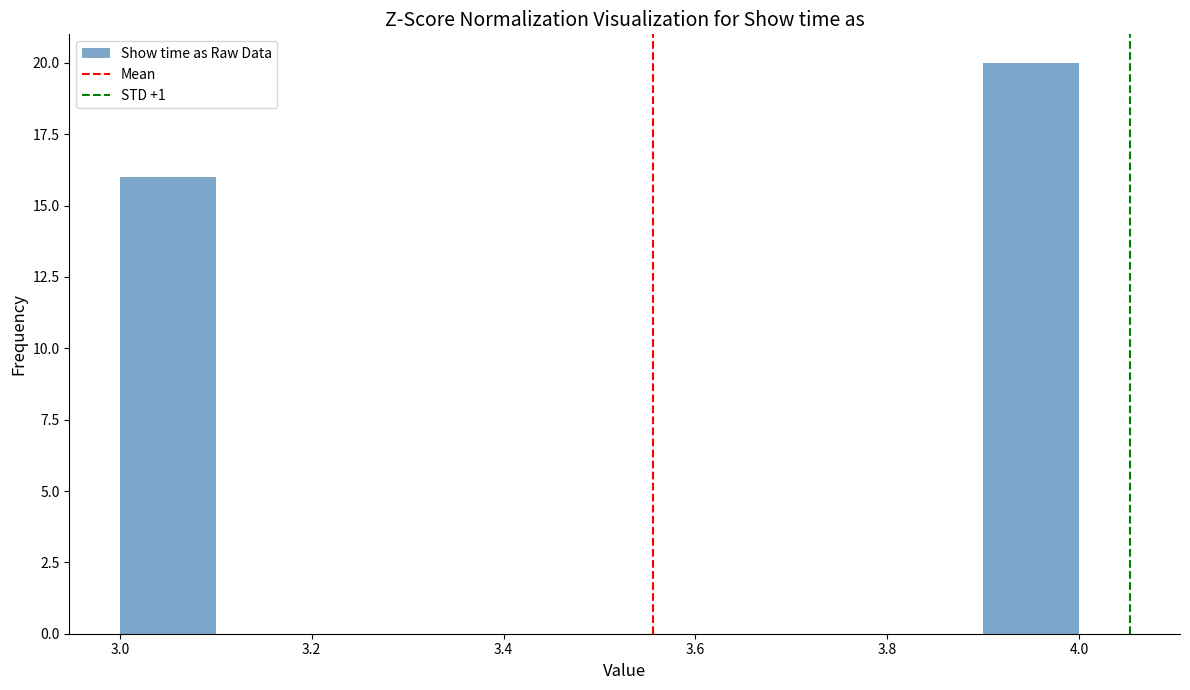

Over which range of the x-axis is the bar tallest?

3.9 to 4.0